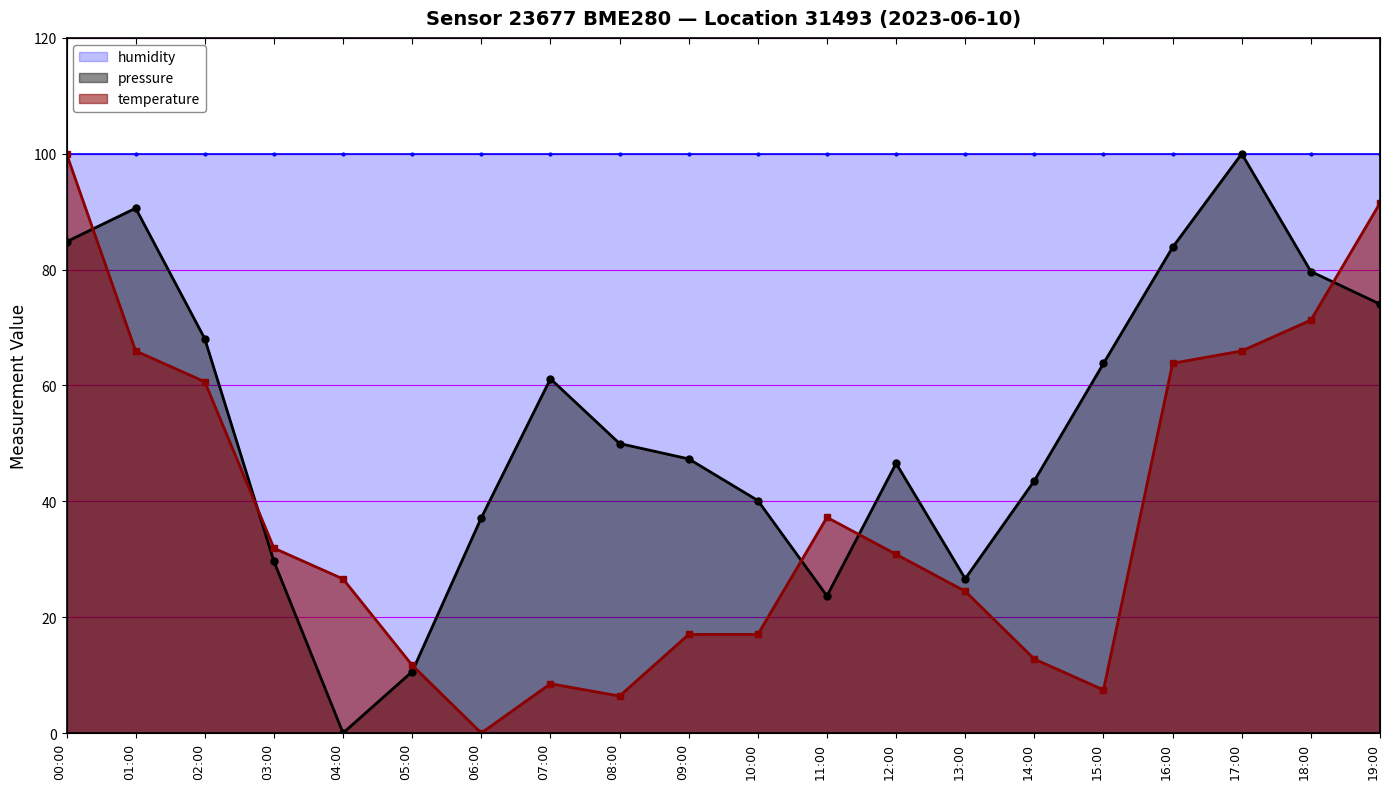

True or false: pressure has a value of 5.7 at 05:00.

False